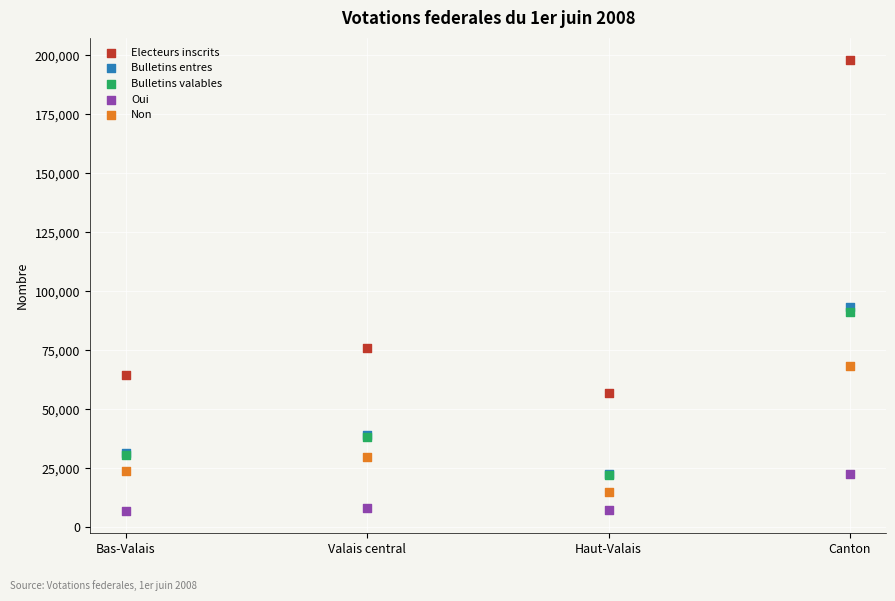

Across all series, what Y value is closest to 102481?

93417